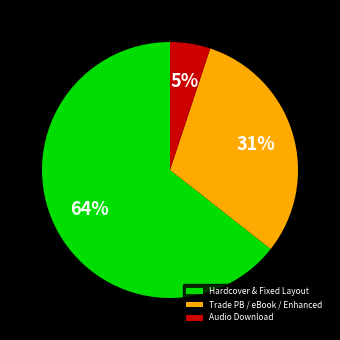

Which category has the smallest portion of the pie?

Audio Download